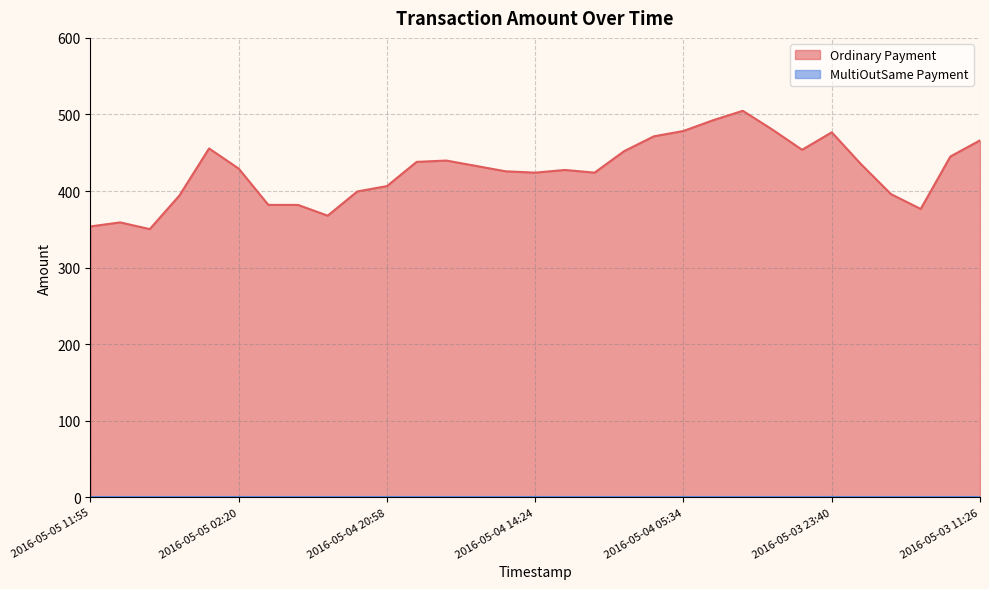

Which series has the largest range (max minus min)?

Ordinary Payment